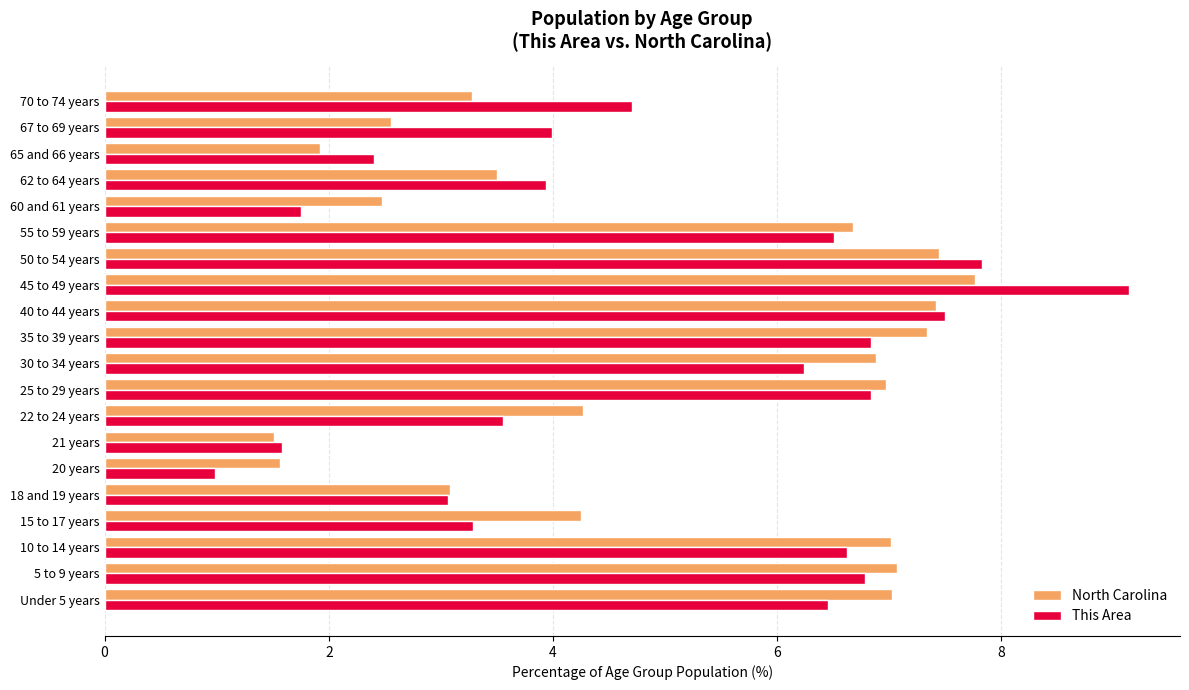

How many data points in North Carolina are less than 6?

10